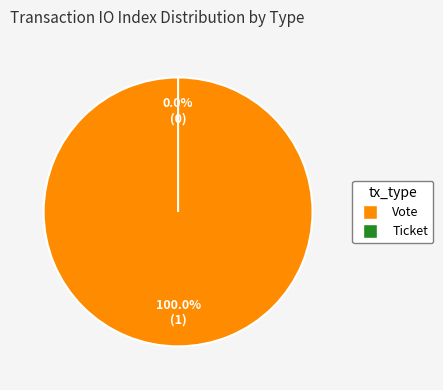

How much of the chart is everything except Ticket?

100.0%